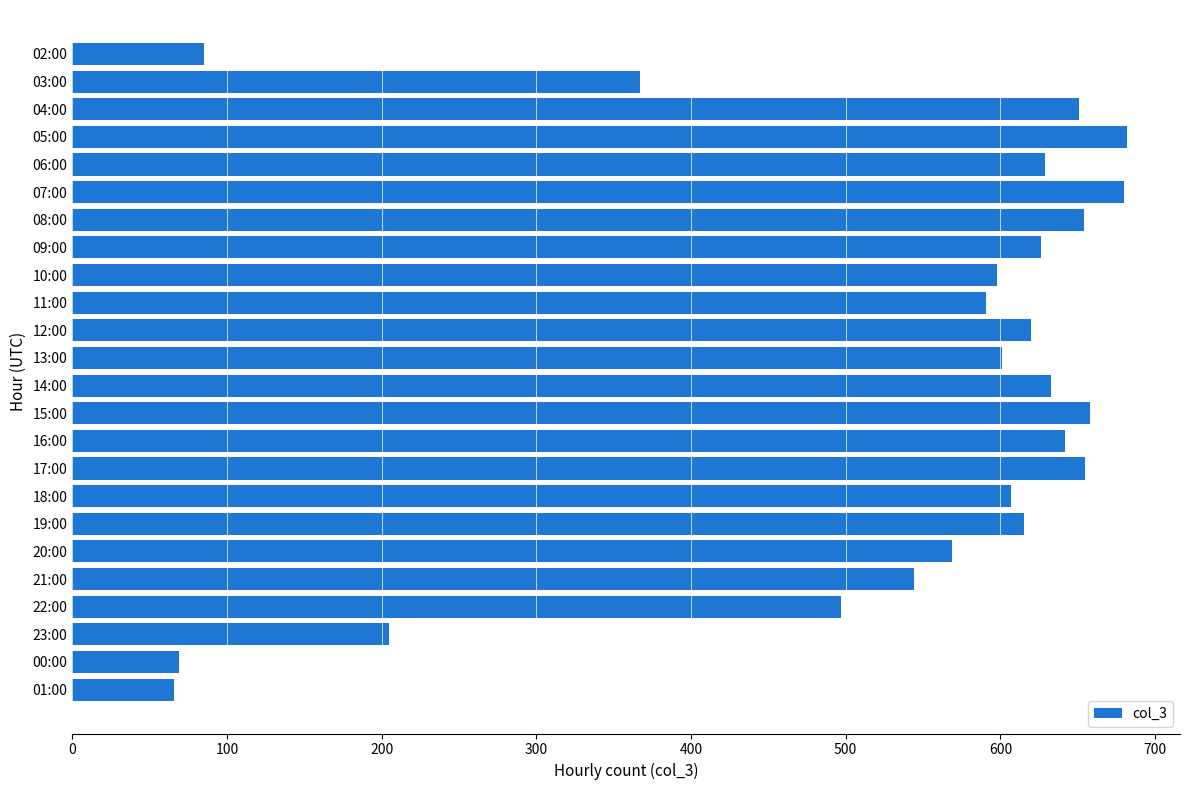

How many values are below 615?

12